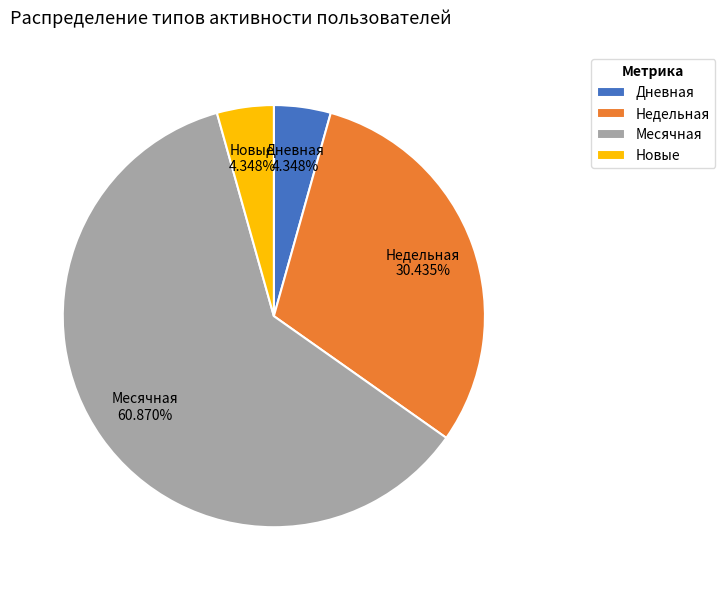

Is there any slice that represents more than half of the pie?

Yes